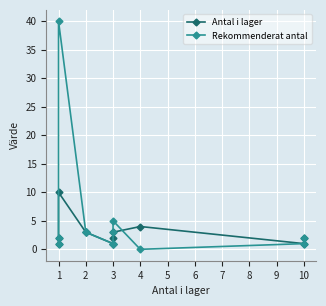

Does the chart display data point markers on the line(s)?

Yes